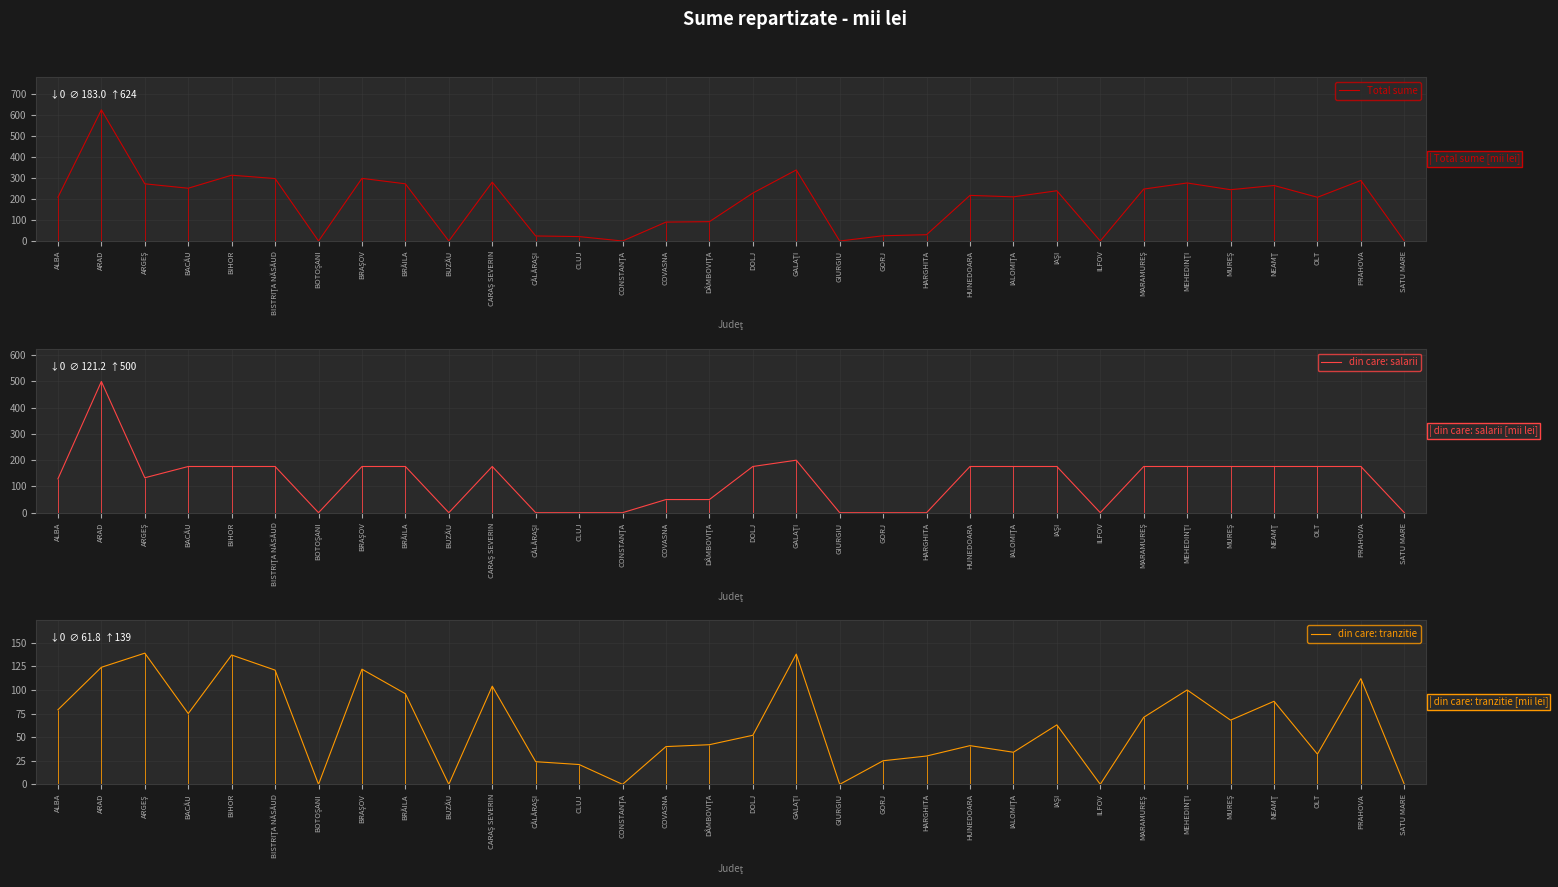

What is the spread (max minus min) of values at ARAD?

500